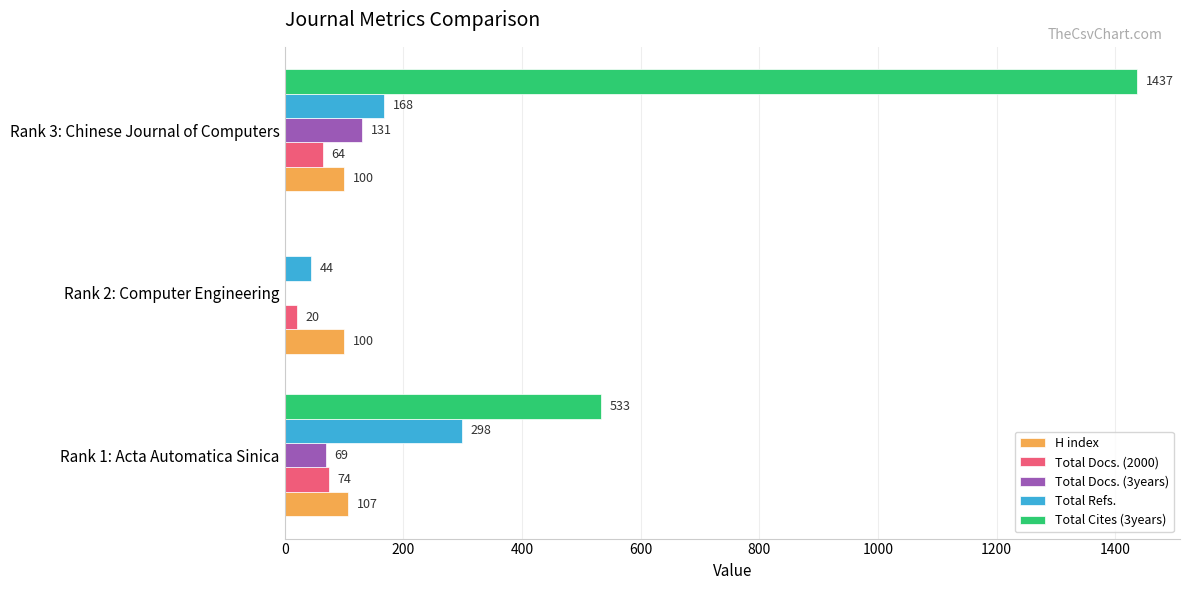

Which series changed the most between Rank 1: Acta Automatica Sinica and Rank 2: Computer Engineering?

Total Cites (3years)